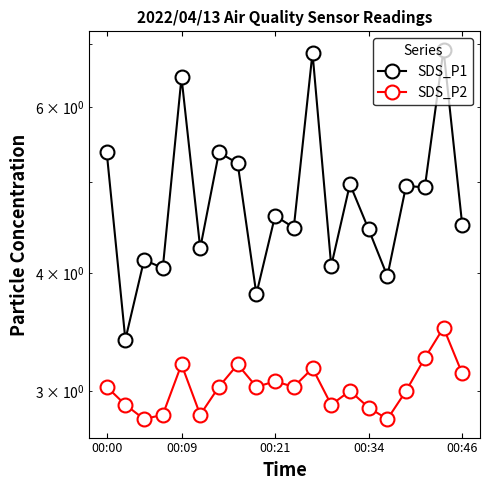

Which series changed the most between 00:09 and 00:46?

SDS_P1